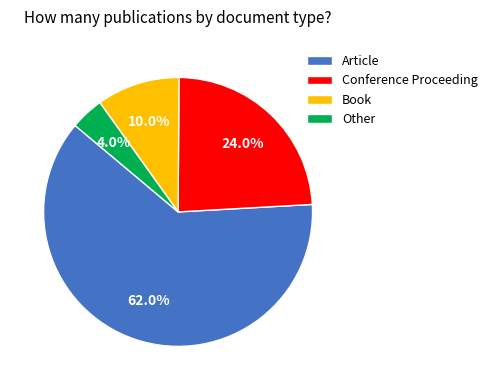

Combined, what portion of the pie is Article and Other?

66.0%